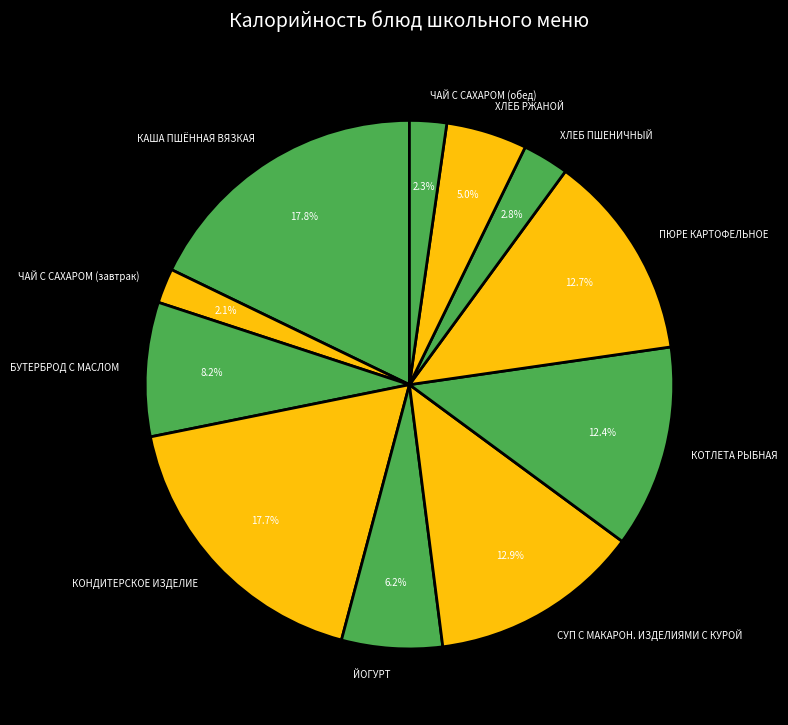

Which has a higher value, КАША ПШЁННАЯ ВЯЗКАЯ or ЧАЙ С САХАРОМ (завтрак)?

КАША ПШЁННАЯ ВЯЗКАЯ